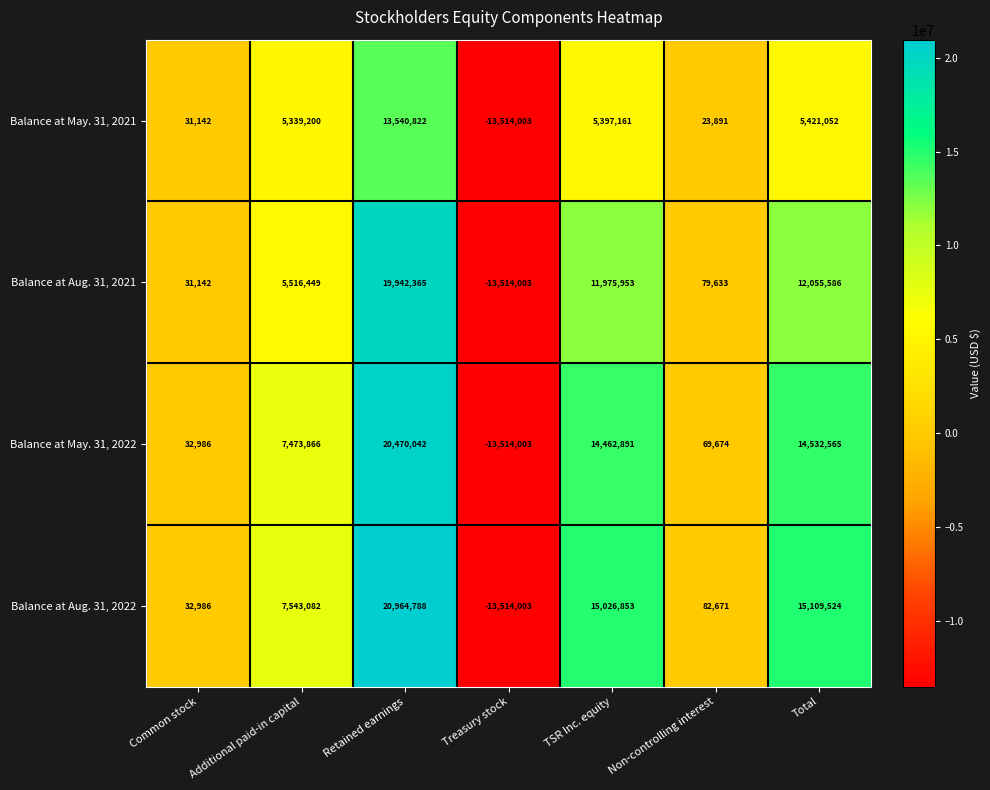

How many categories are shown in the chart?

7